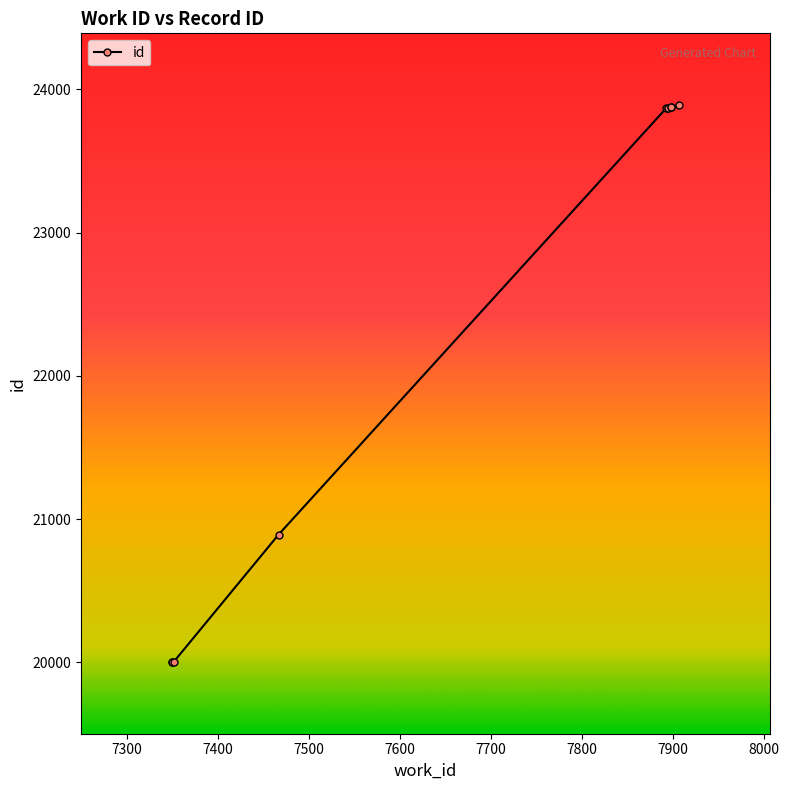

True or false: there are more than 0 points higher than both neighbors.

False